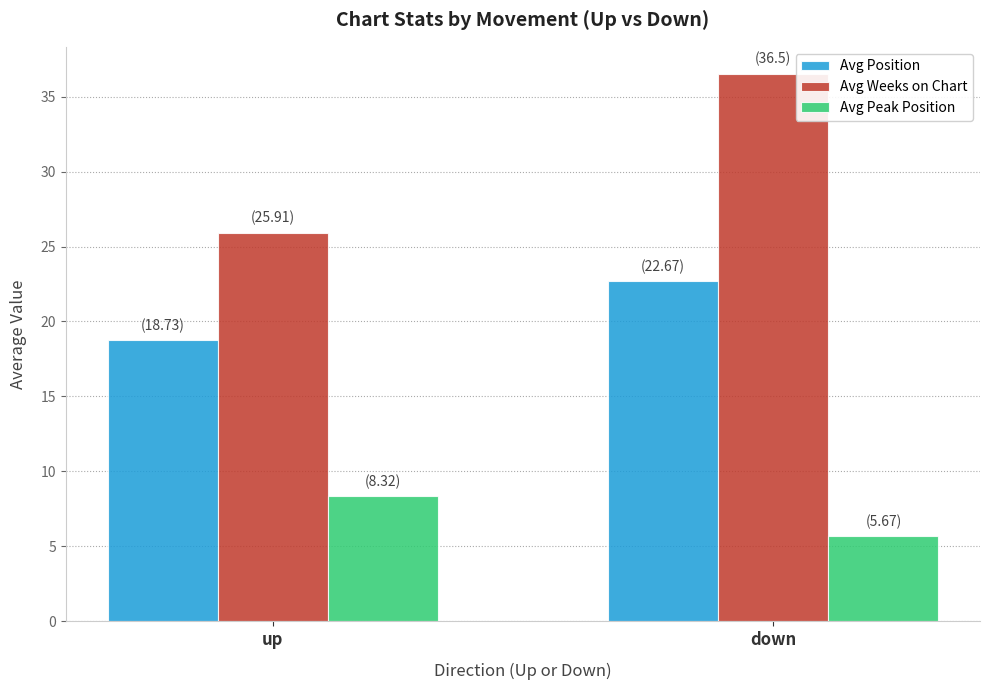

What is the label of the 1st bar from the right?

down